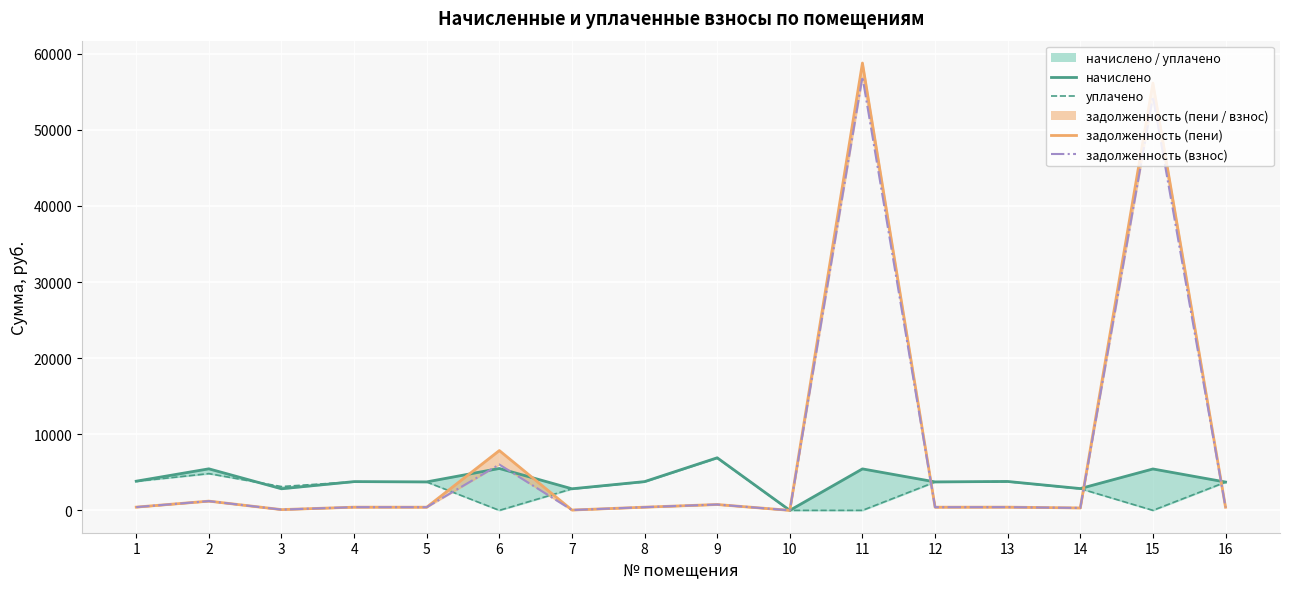

List the series in order of their overall mean, lowest first.

начислено_line, задолженность (пени)_line